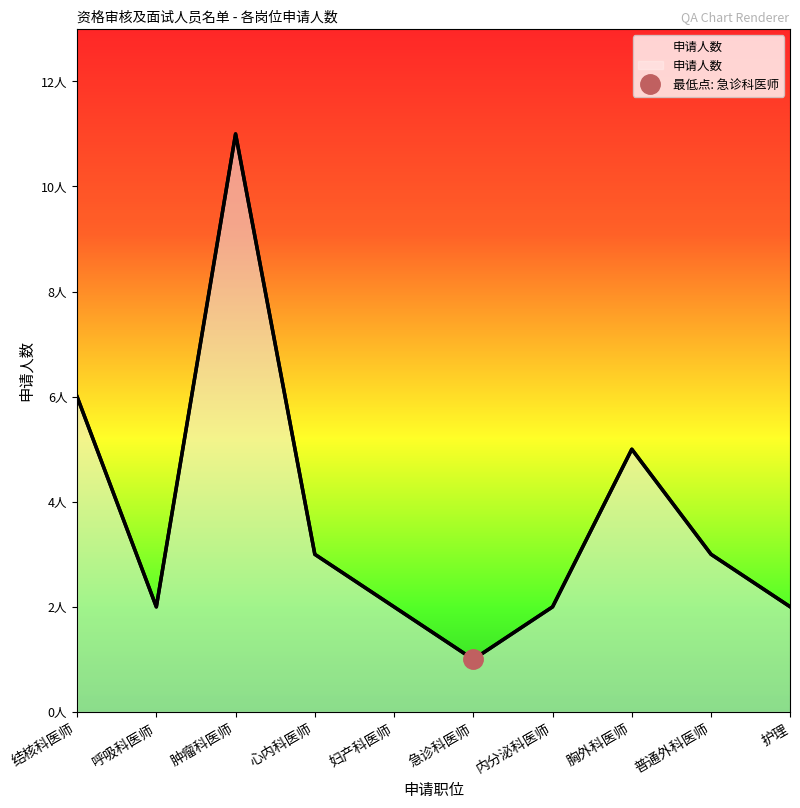

Does the chart have visible grid lines?

No